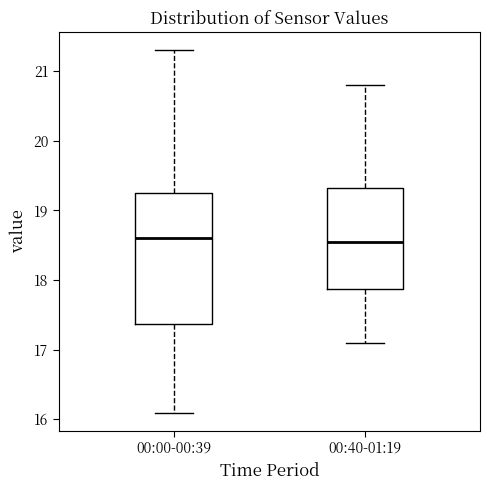

Where is the lower edge of the box for 00:00-00:39 on the y-axis? The values are not printed on the chart, so give them approximately, as read against the axis.

17.4